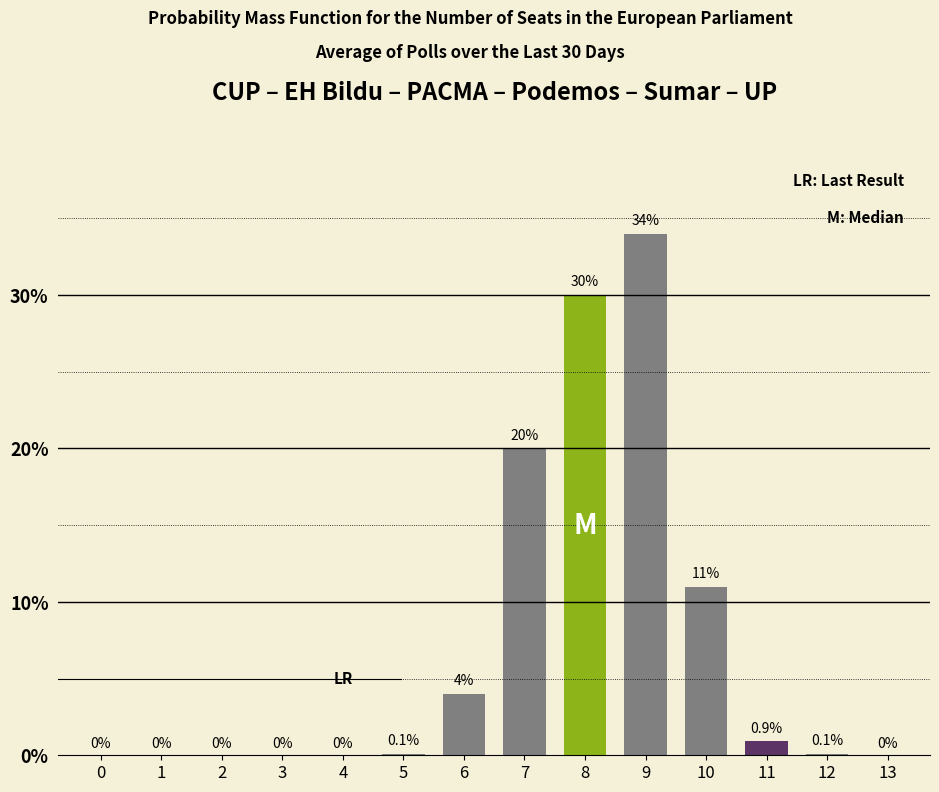

Reading right to left, transcribe all the data shown in this chart.

13=0.0	12=0.1	11=0.9	10=11.0	9=34.0	8=30.0	7=20.0	6=4.0	5=0.1	4=0.0	3=0.0	2=0.0	1=0.0	0=0.0